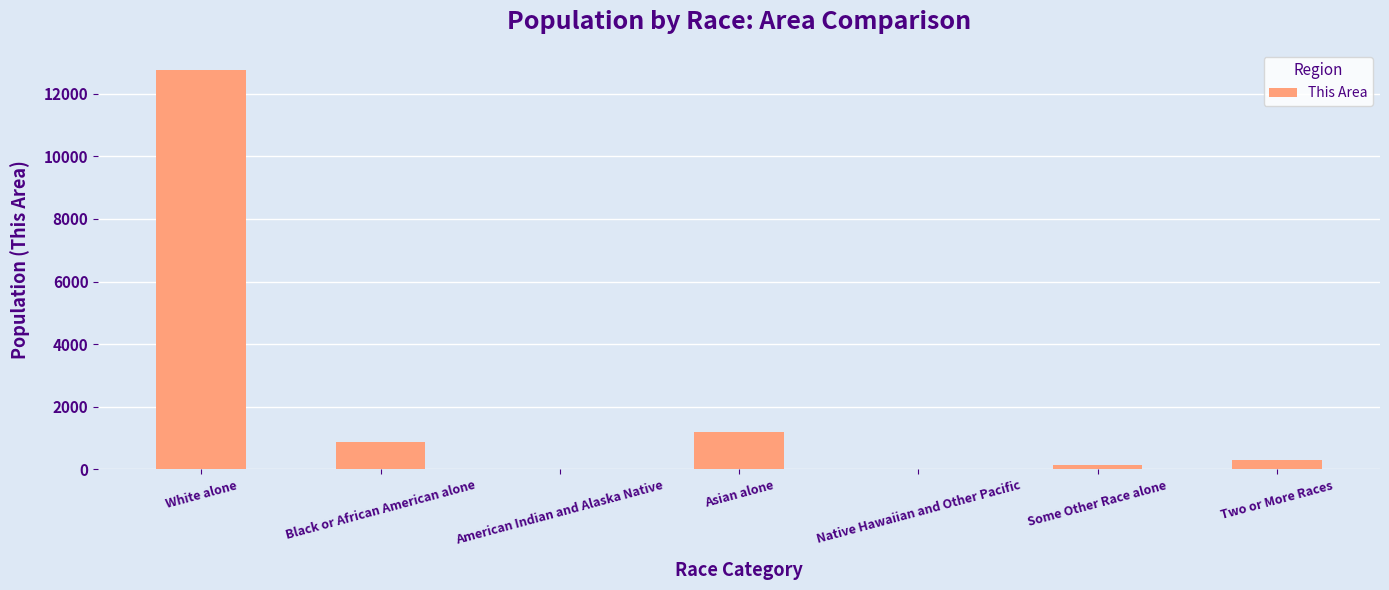

What value does the data have at American Indian and Alaska Native?

9